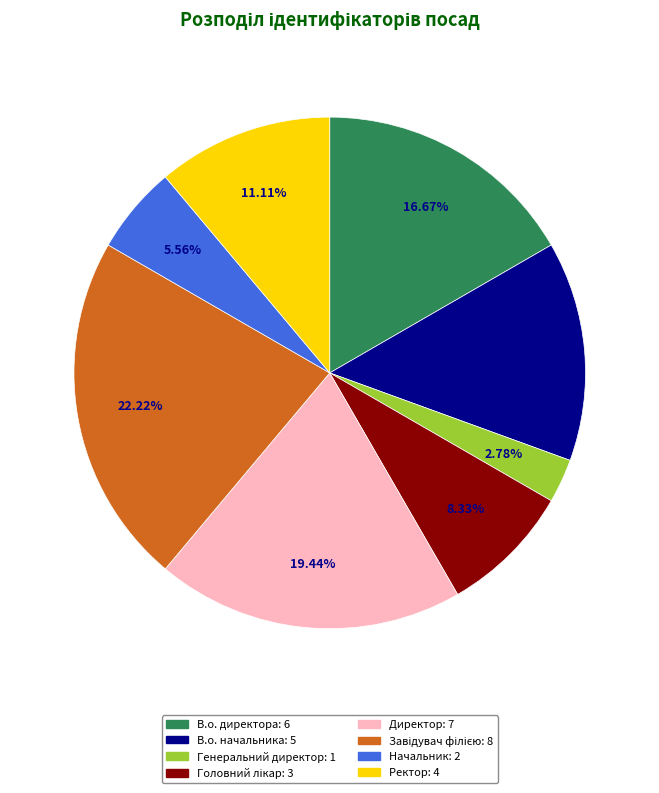

True or false: Генеральний директор accounts for 3% of the total.

True